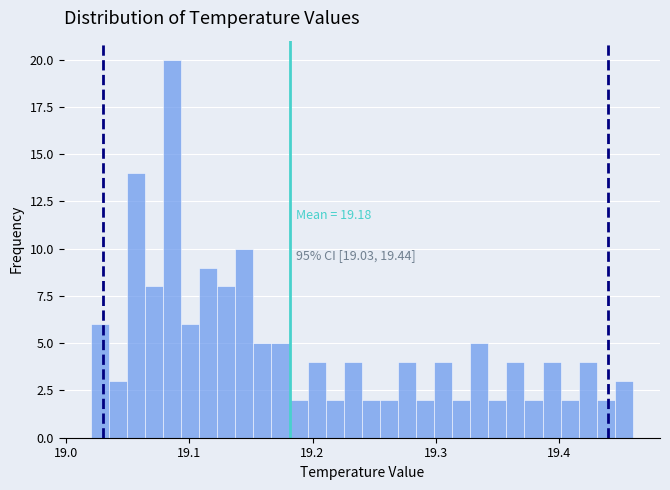

Around what value on the x-axis is the tallest bar? Give the approximate position of its centre, as read against the axis.

19.09